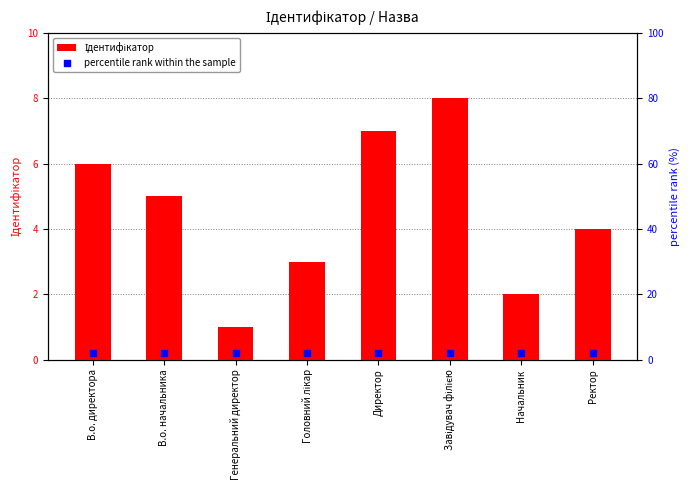

At which category is the sum across all series the highest?

Завідувач філією